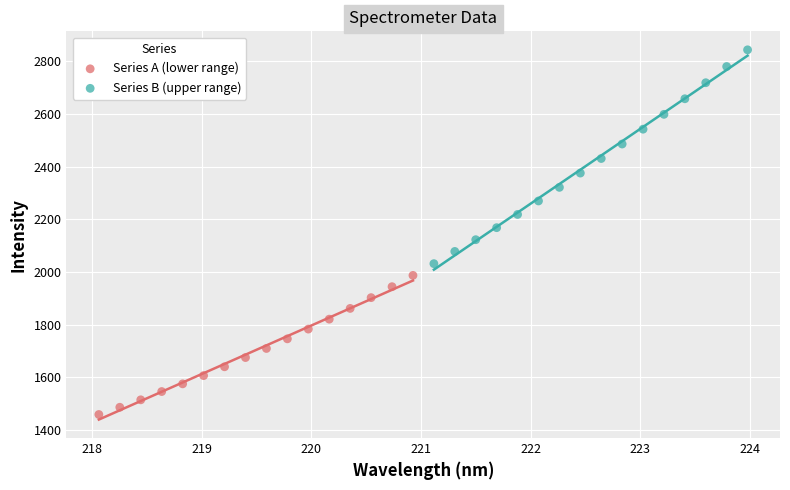

Which series reaches the minimum Y coordinate?

Series A (lower range)